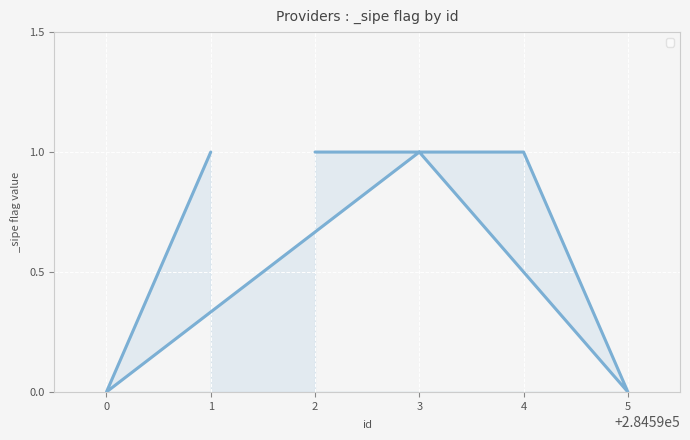

At which label is the value closest to 0?

284590